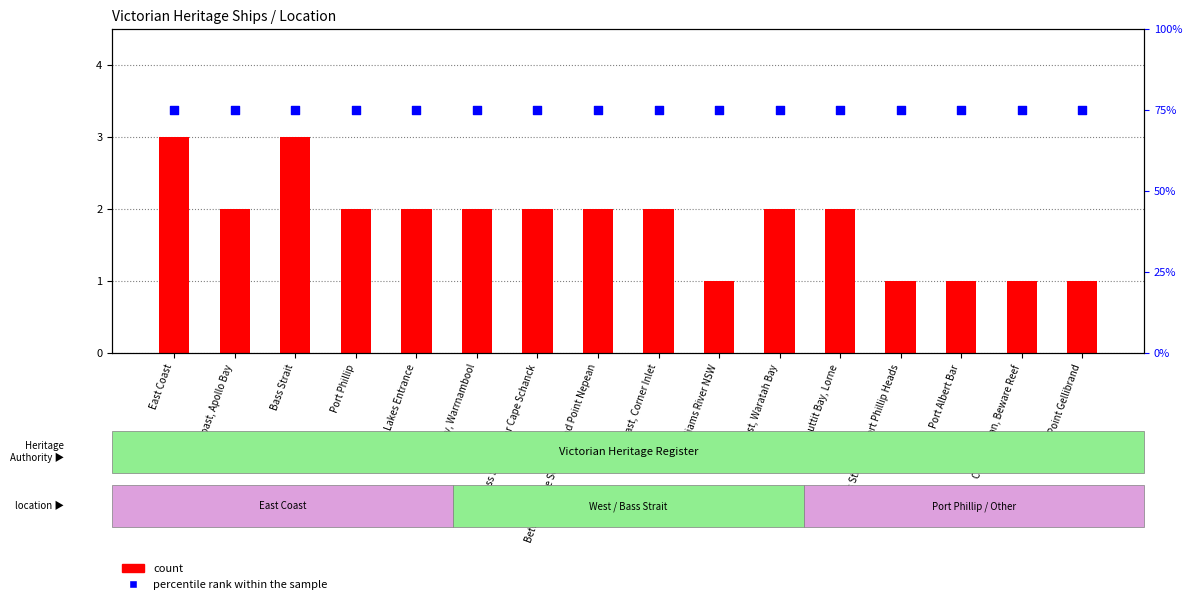

What is the total value across all series at East Coast, Waratah Bay?

77